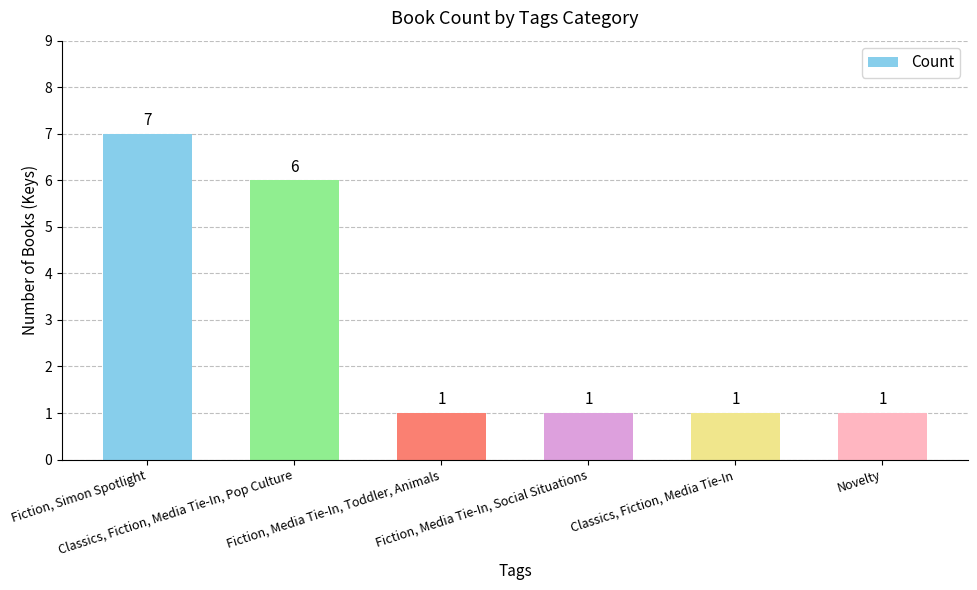

Which category has the highest value across all series?

Fiction, Simon Spotlight